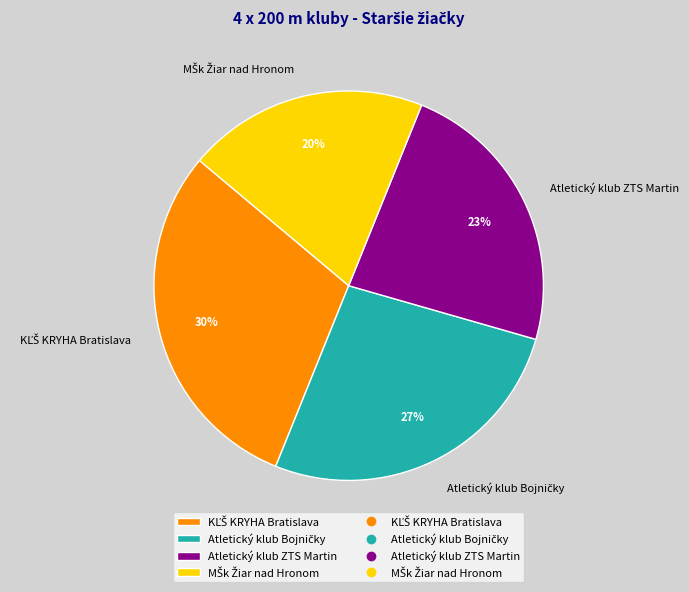

To the nearest percent, what is the average slice percentage?

25%